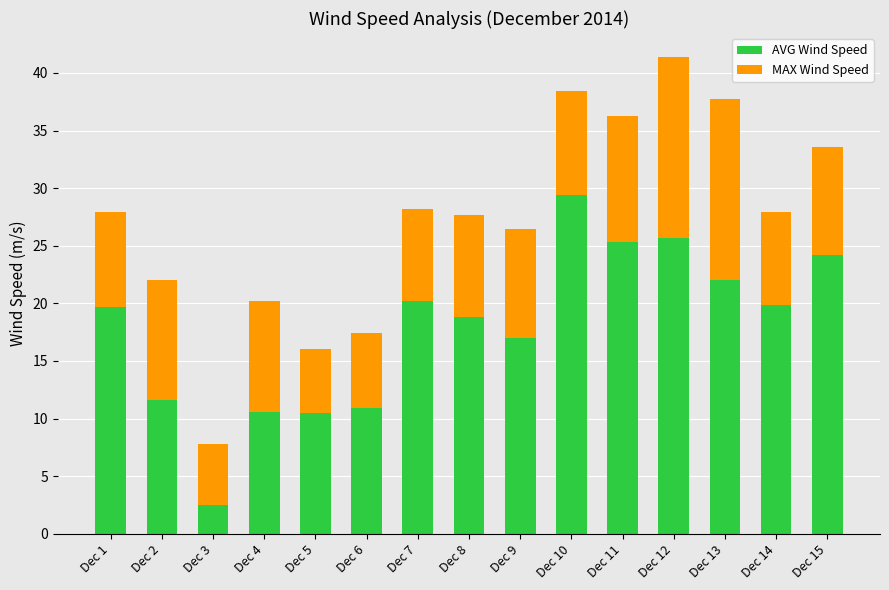

How many distinct data groups are displayed?

2